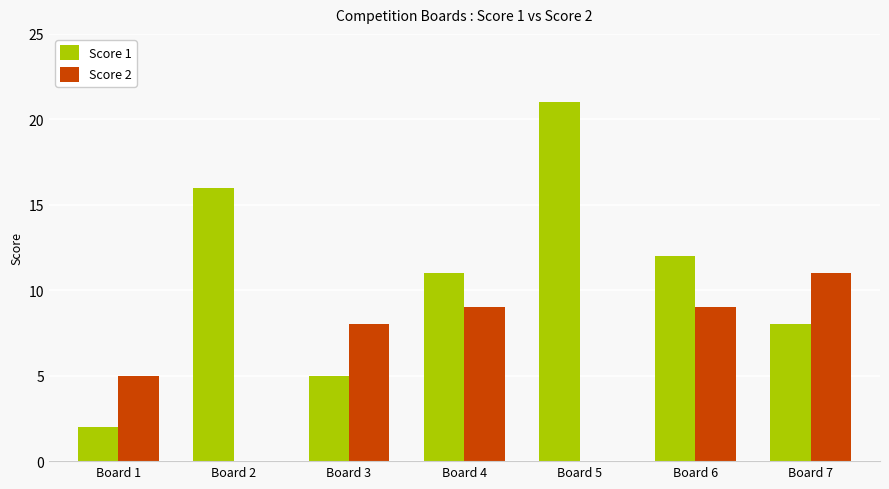

The Score 1 series shows 16 at Board 2. True or false?

True